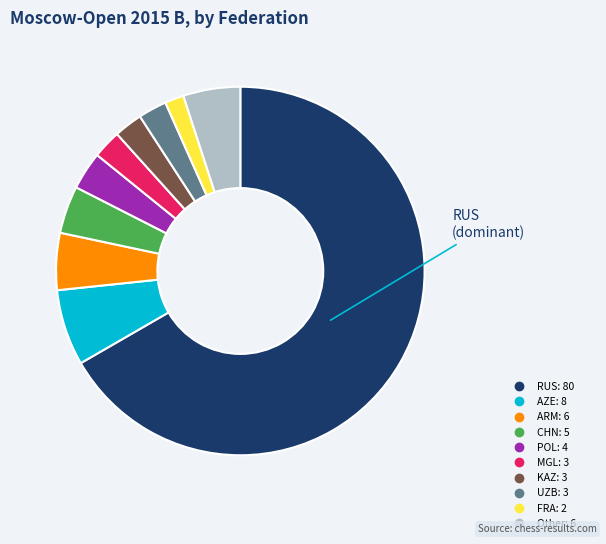

Between UZB and AZE, which is larger?

AZE